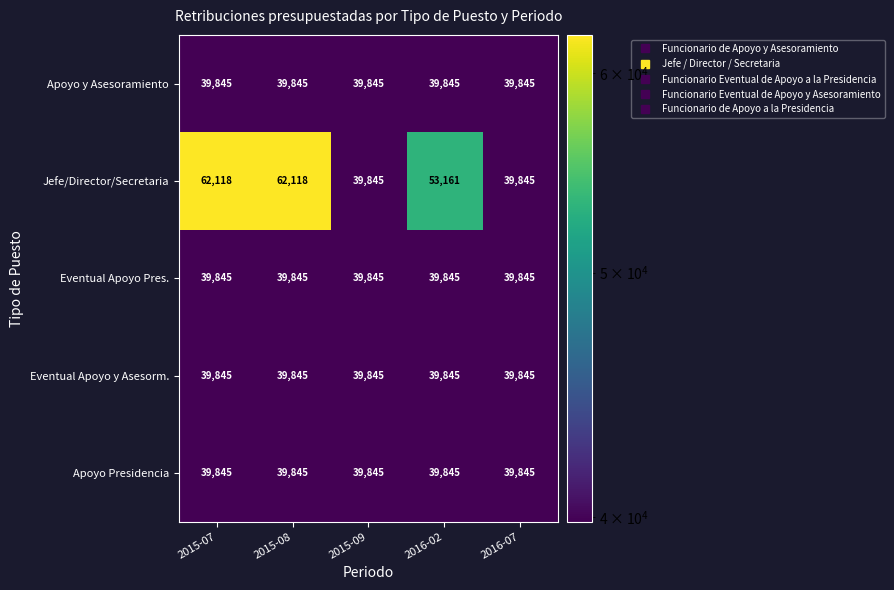

Is it true that Eventual Apoyo Pres. equals 39845 at 2016-02?

True